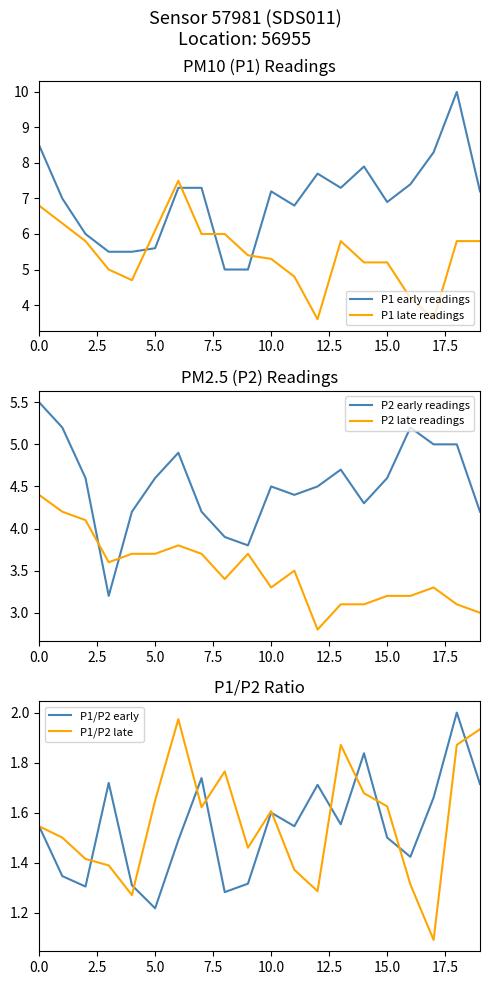

The value of P2 late readings at 5.0 is 1.0. True or false?

False